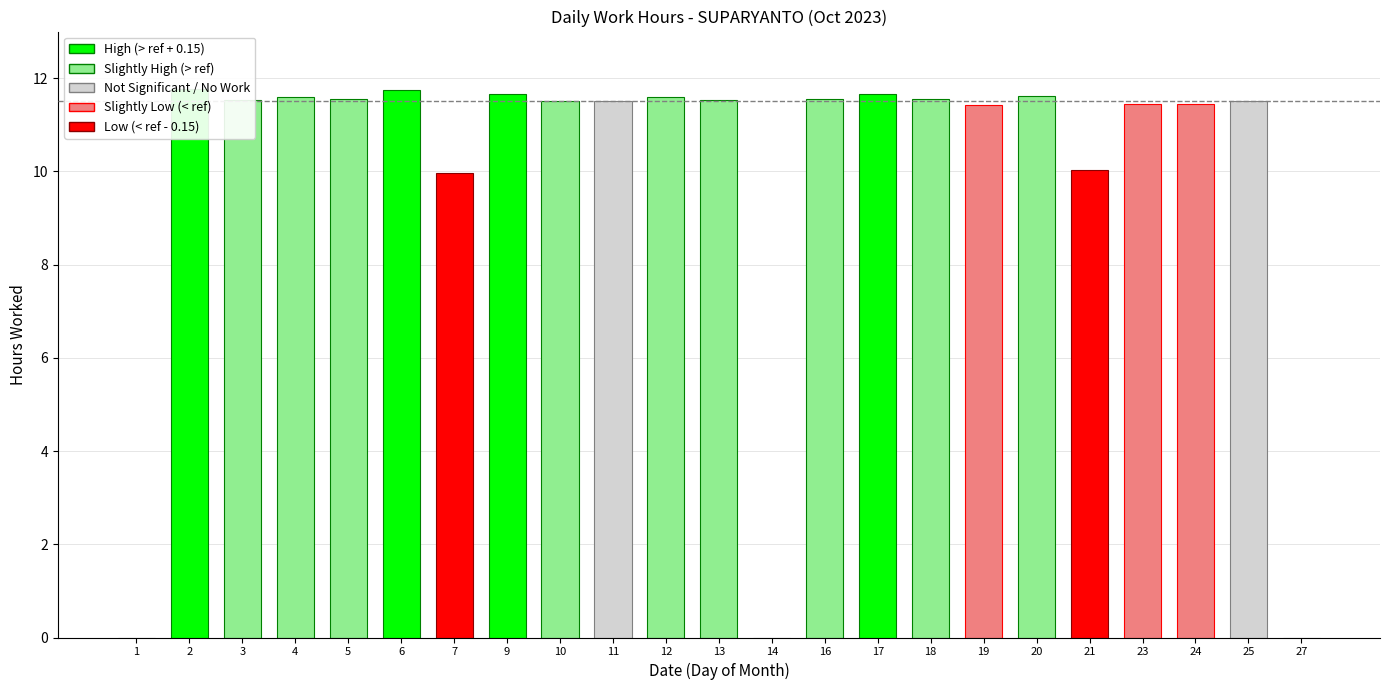

How many series are shown in this chart?

1